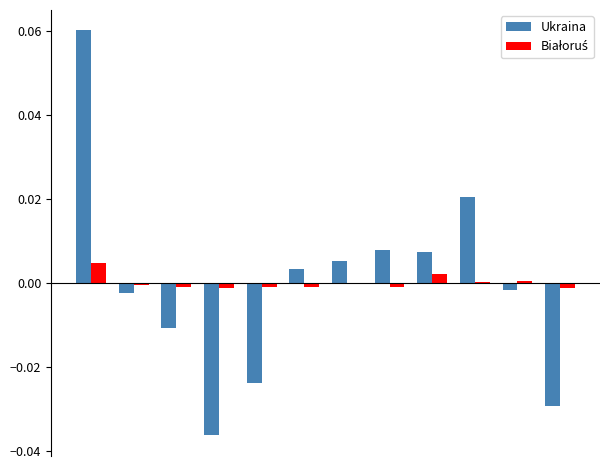

Are the bars horizontal?

No